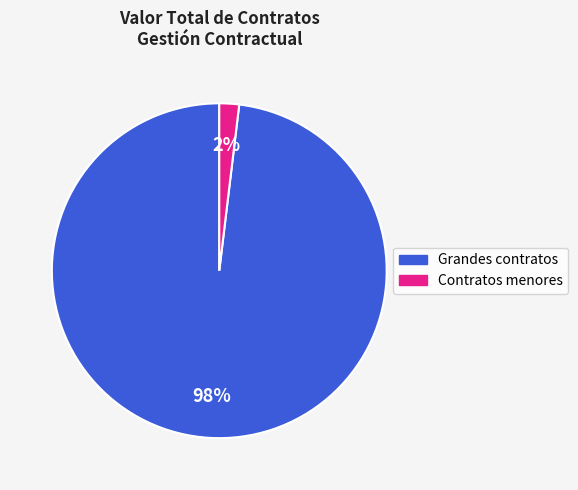

Does any single category account for the majority?

Yes